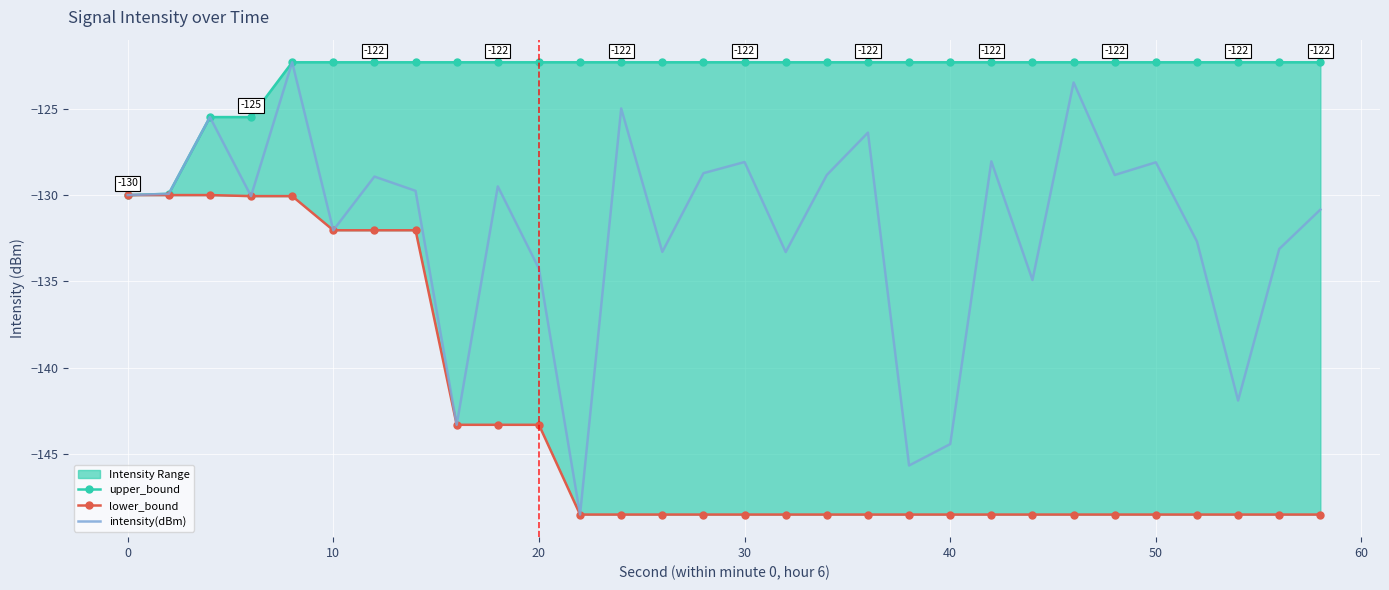

In intensity(dBm), how many points are lower than both neighbors (excluding endpoints)?

10